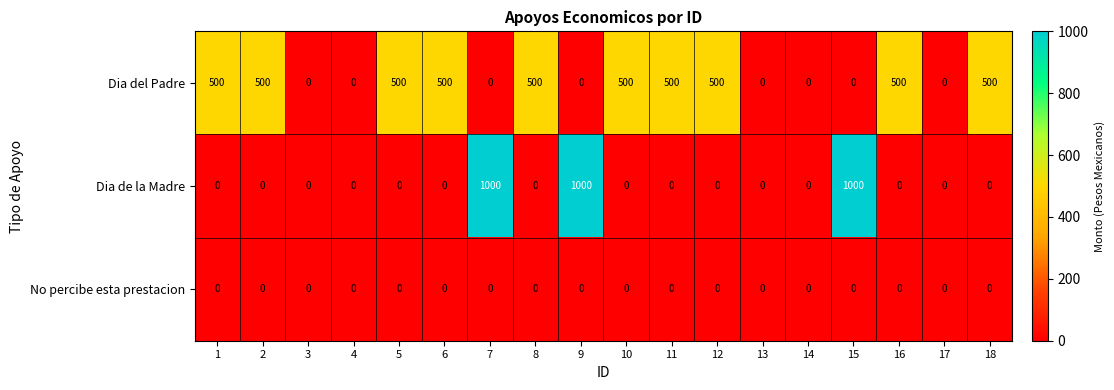

Rank the series by their average value, from highest to lowest.

Dia del Padre, Dia de la Madre, No percibe esta prestacion